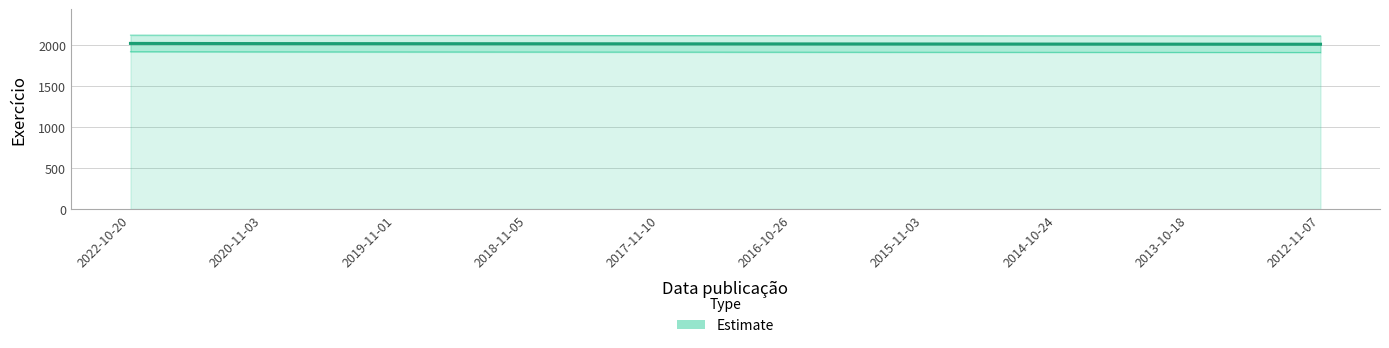

Which category has the highest value across all series?

2022-10-20